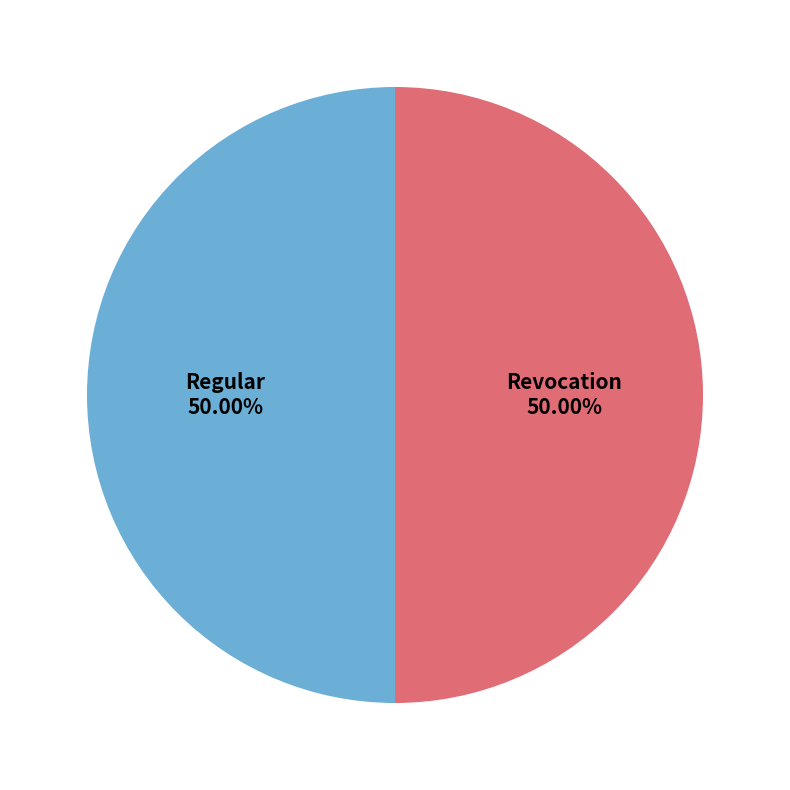

Approximately how many times larger is the value at Revocation compared to Regular?

1.0